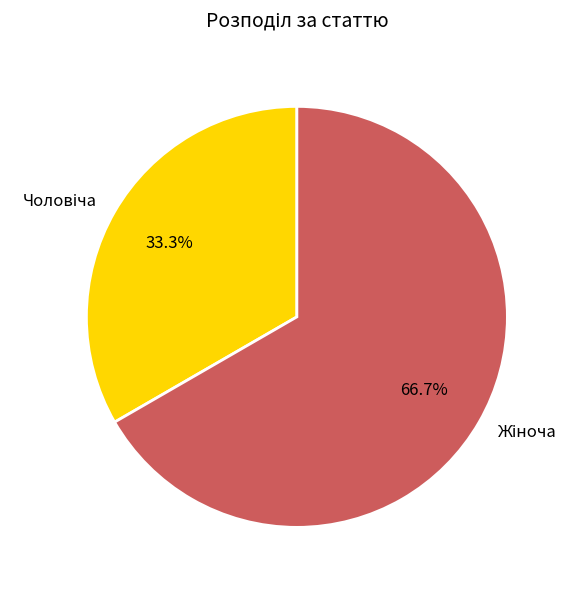

Does any single category account for the majority?

Yes